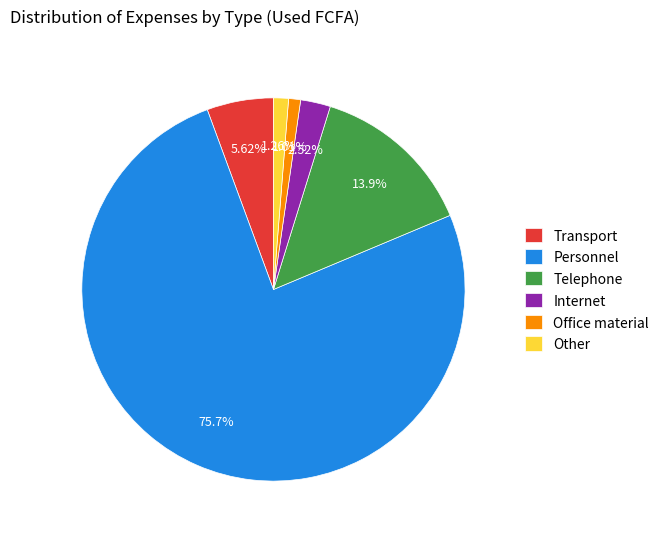

Is there a majority slice in this chart?

Yes